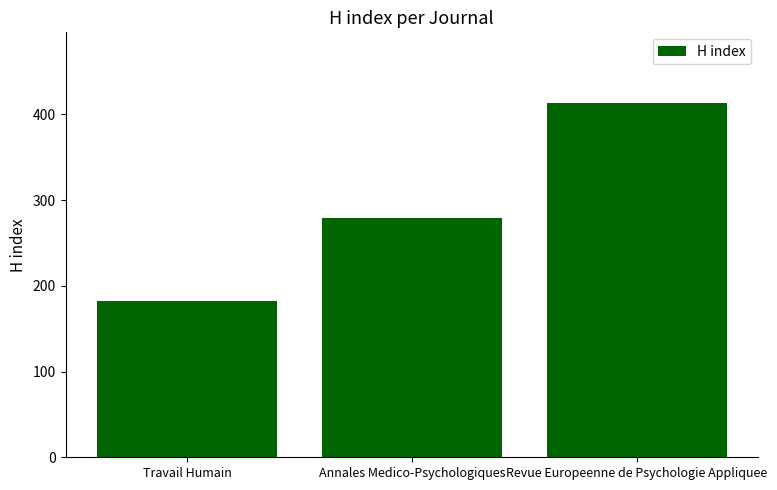

True or false: the data shows 137 at Annales Medico-Psychologiques.

False